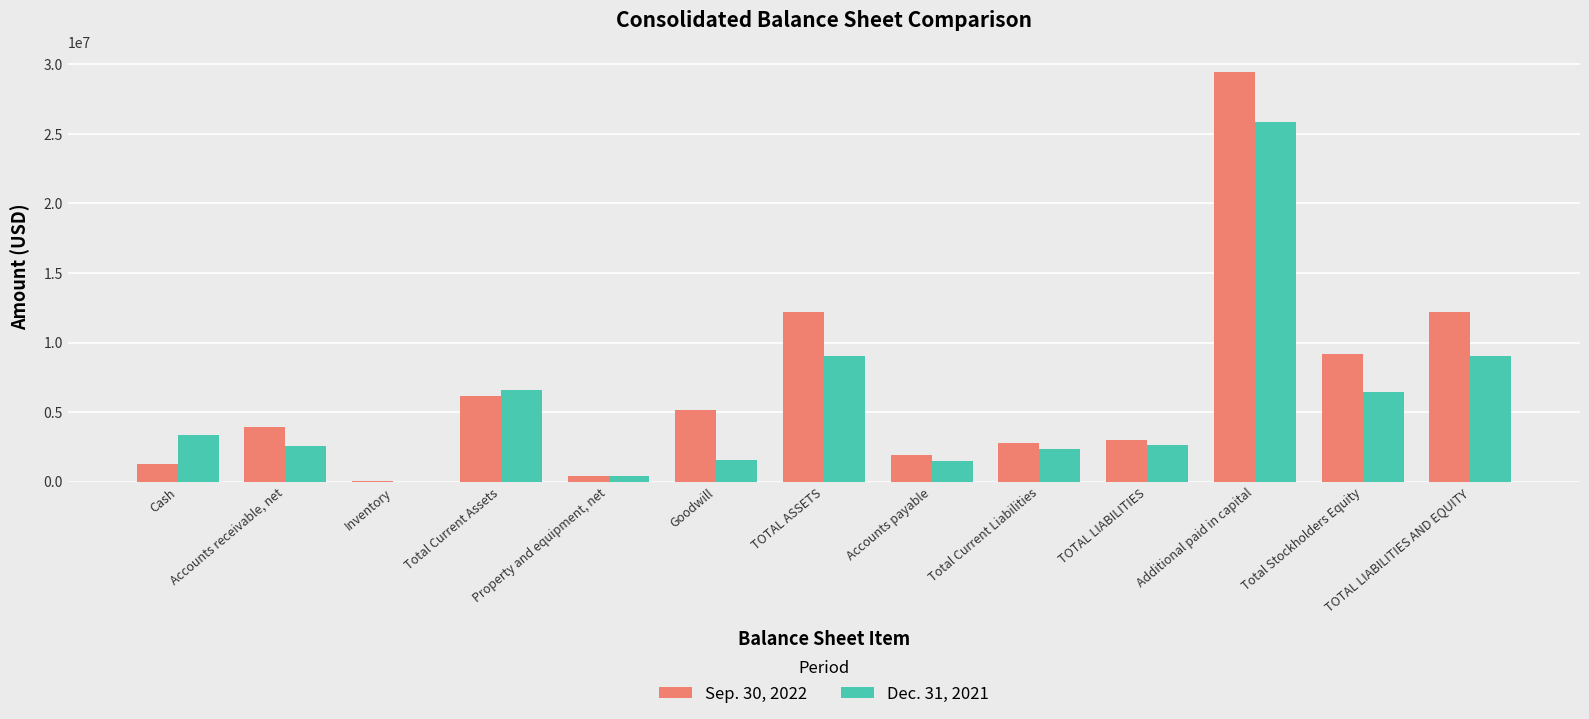

How many data points does each series have?

13